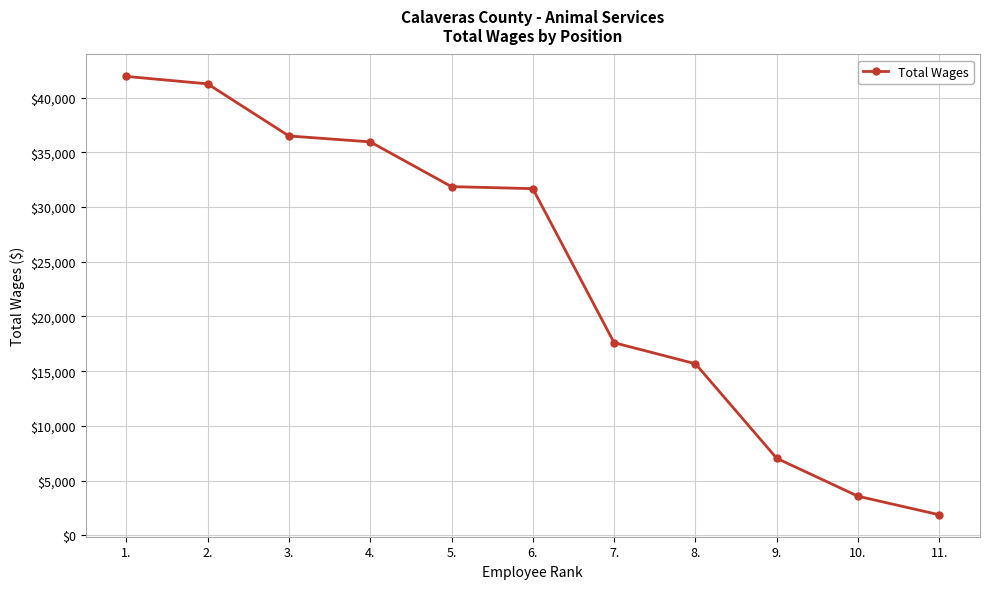

The value at 4. is 24658. True or false?

False